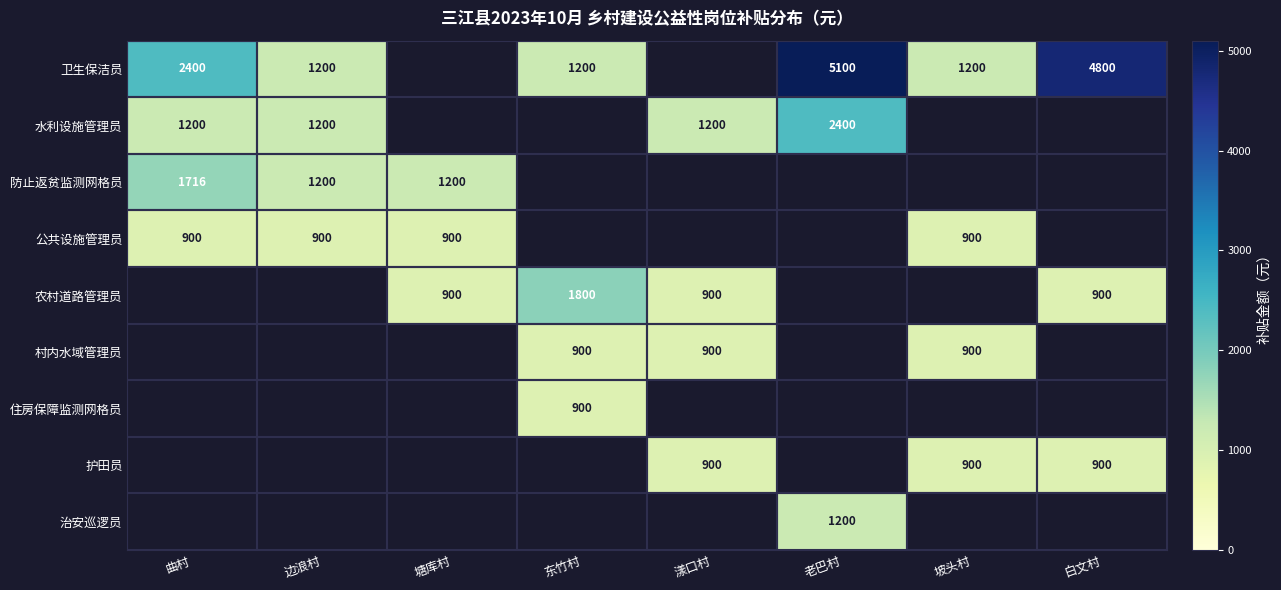

The 卫生保洁员 series shows 3487 at 曲村. True or false?

False